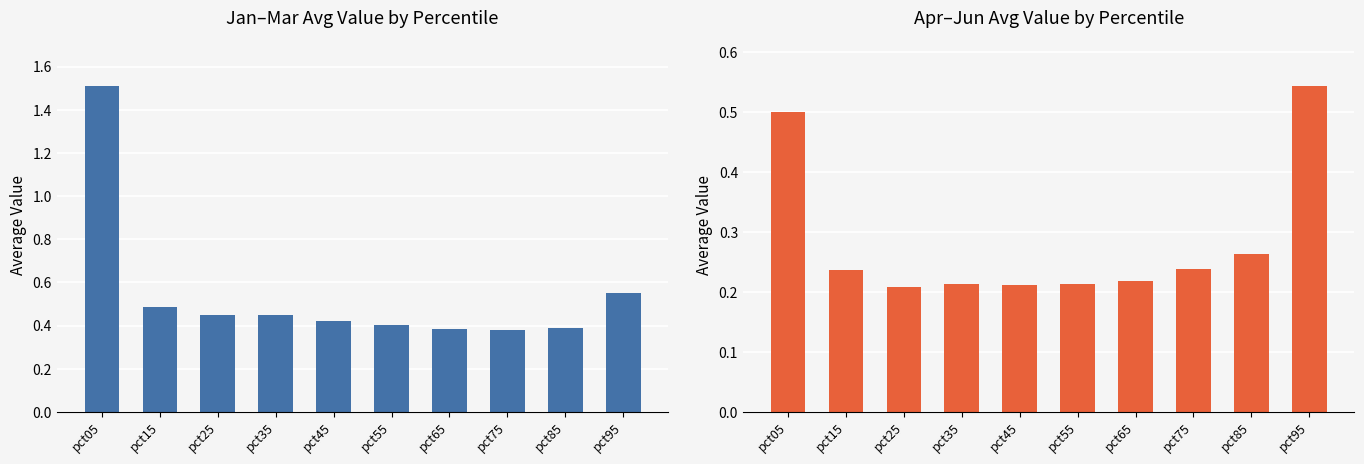

Does the chart contain any negative values?

No